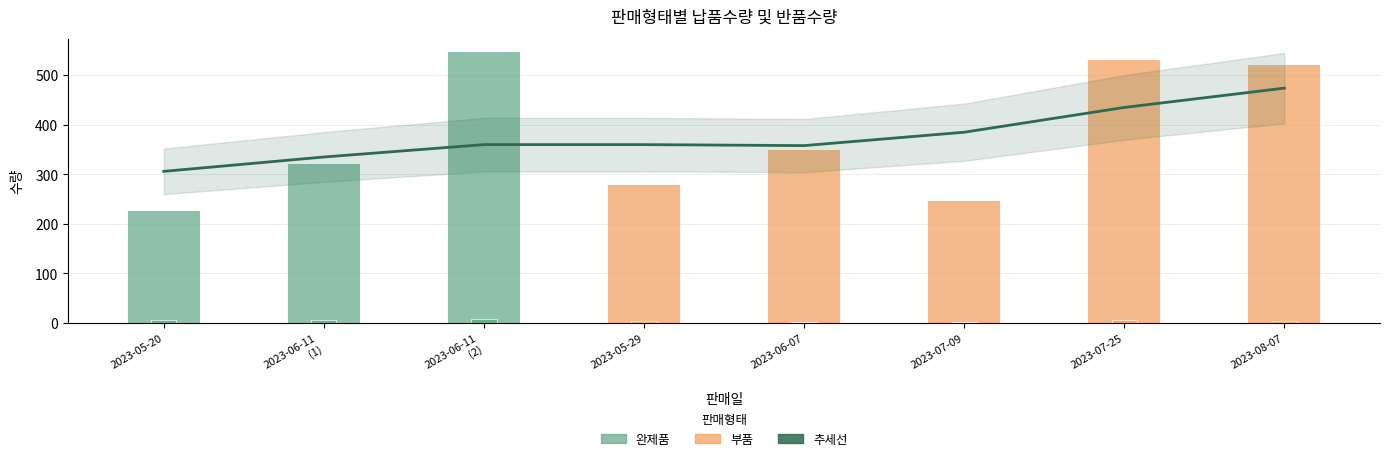

At which label does the data first exceed 360?

2023-07-09